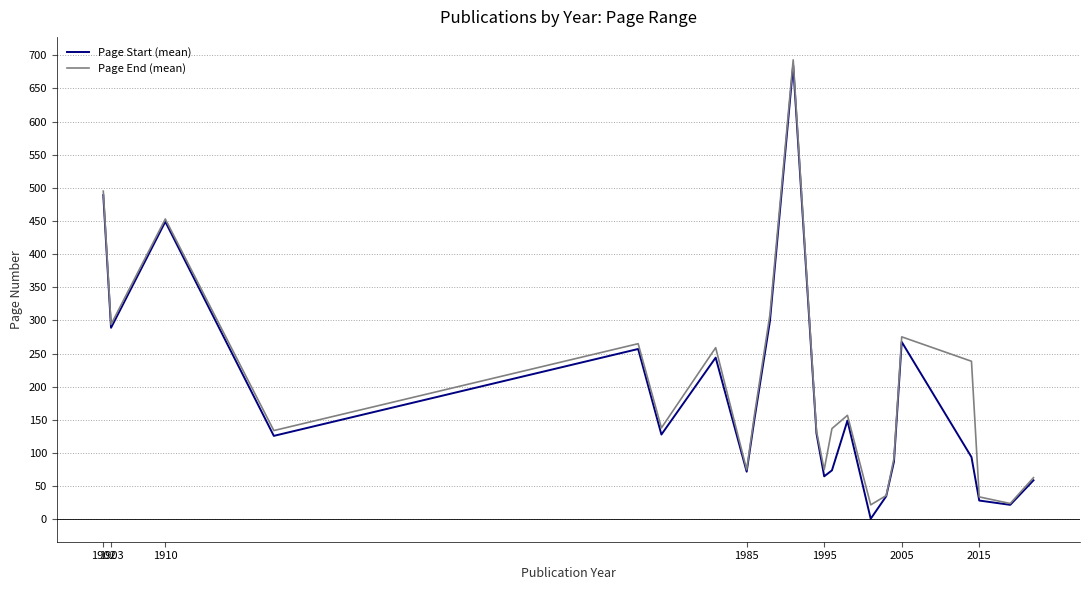

Does the chart have visible grid lines?

Yes